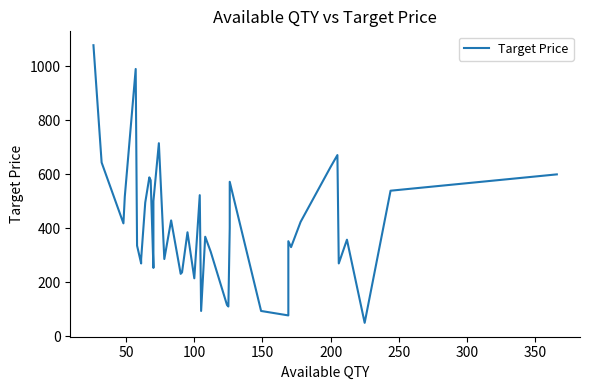

What is the average value?

408.4